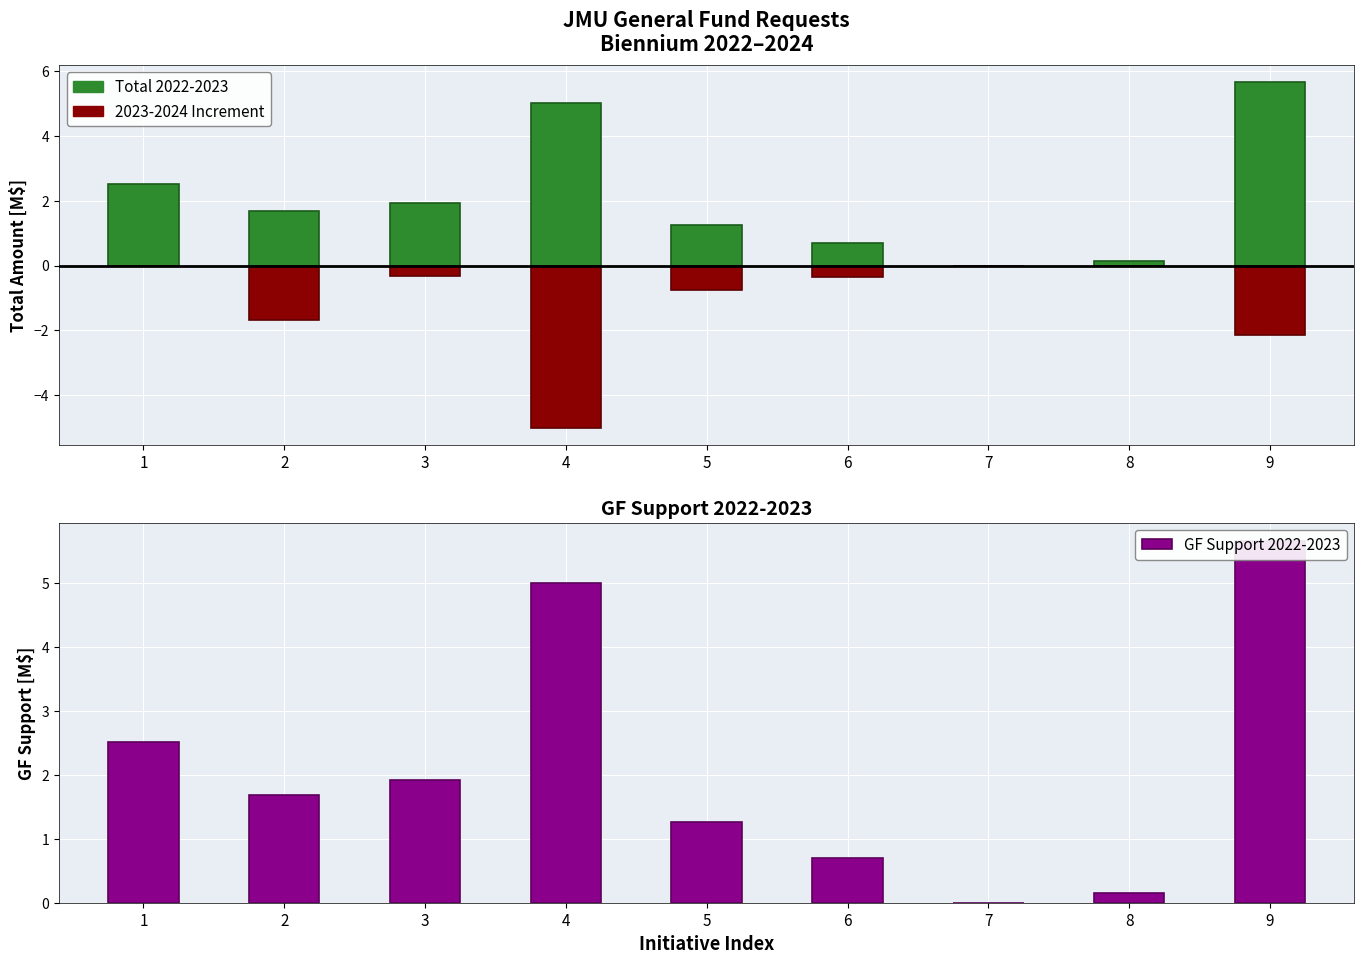

Which series has the largest total across all categories?

Total 2022-2023